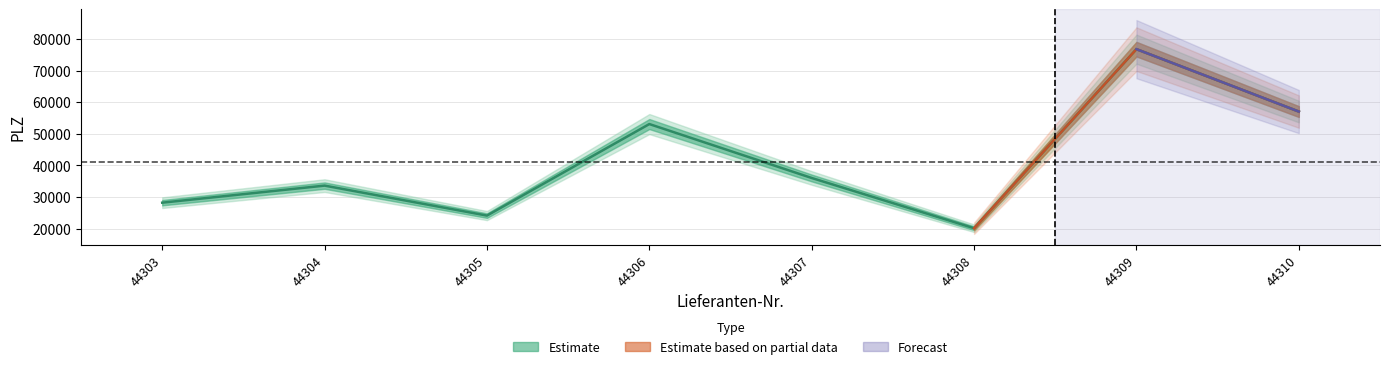

Reading right to left, extract all data points from this chart.

57074	76855	20097	36022	53113	24103	33602	28195